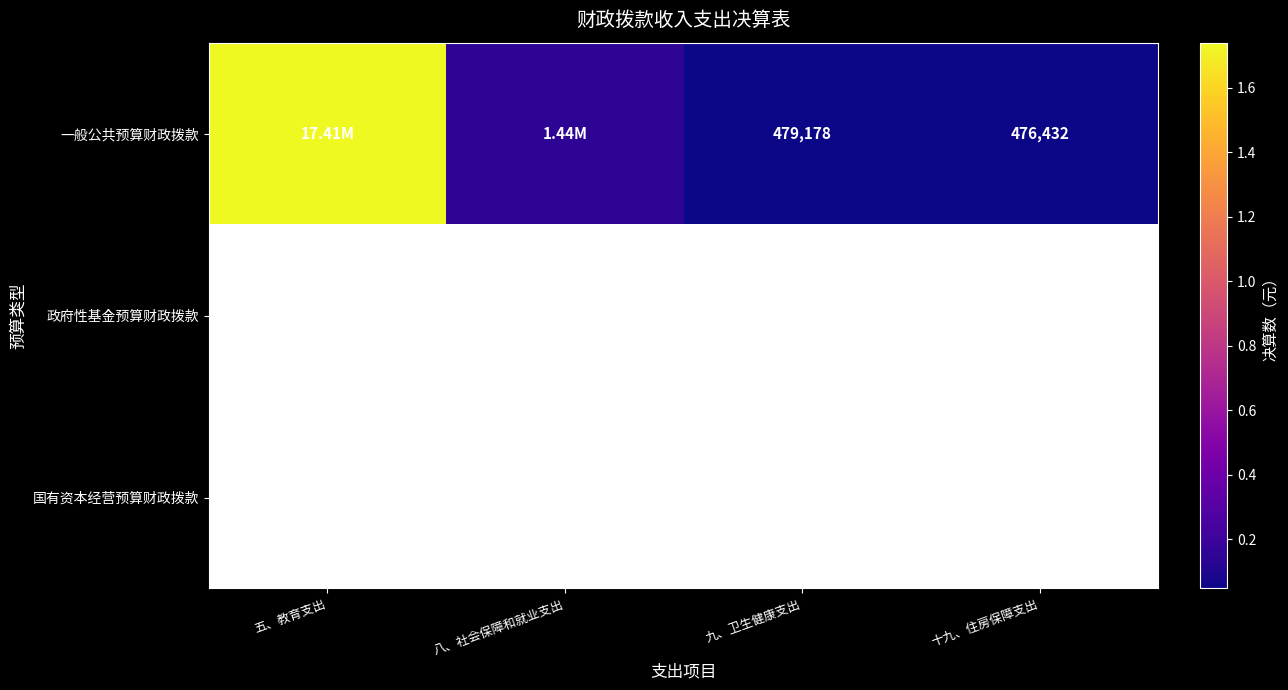

Which category has the highest value in the 一般公共预算财政拨款 series?

五、教育支出